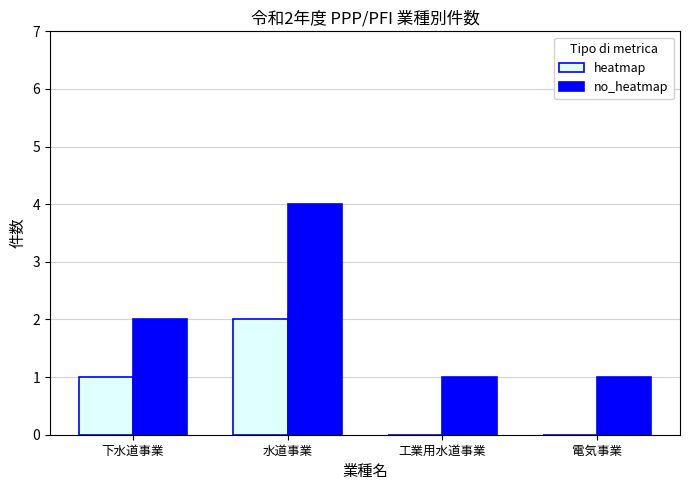

What is the sum of all heatmap values?

3